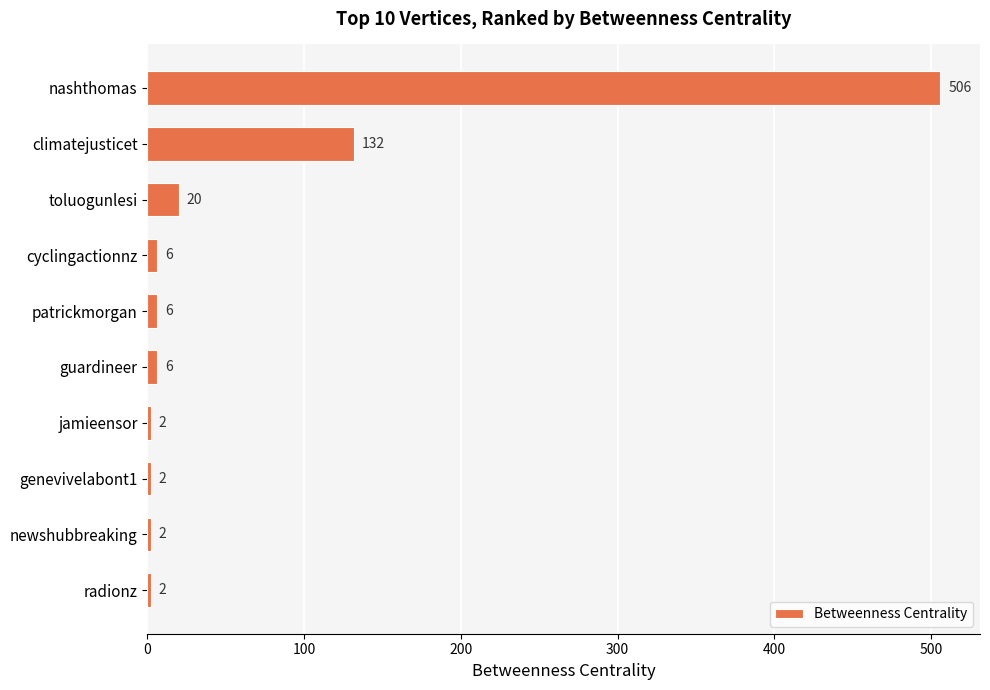

What is the difference between the maximum and minimum values?

504